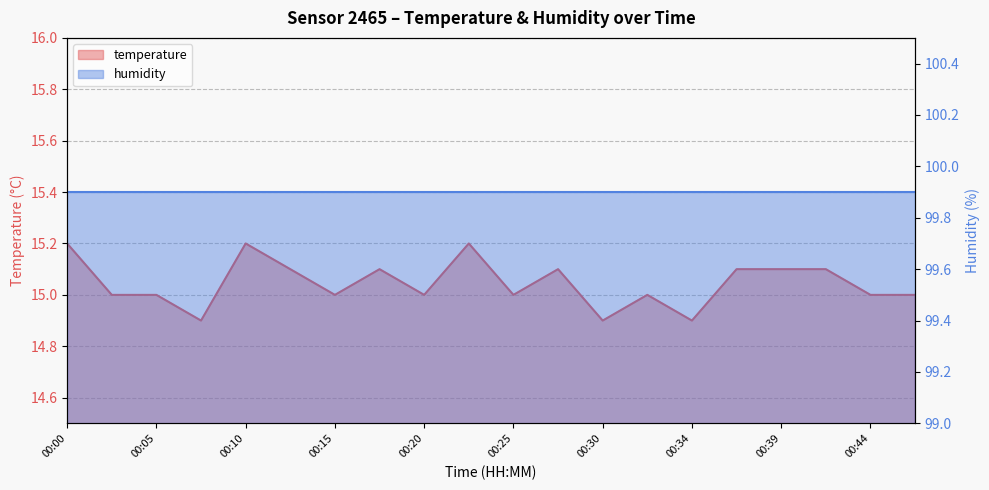

What is the smallest value displayed?

14.9